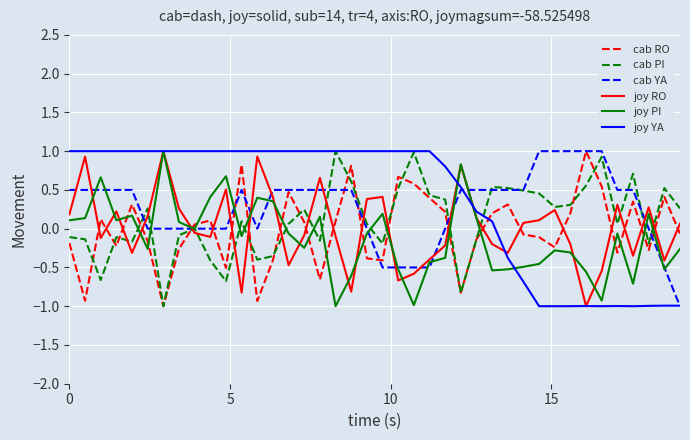

What is the maximum value for joy RO?

1.0